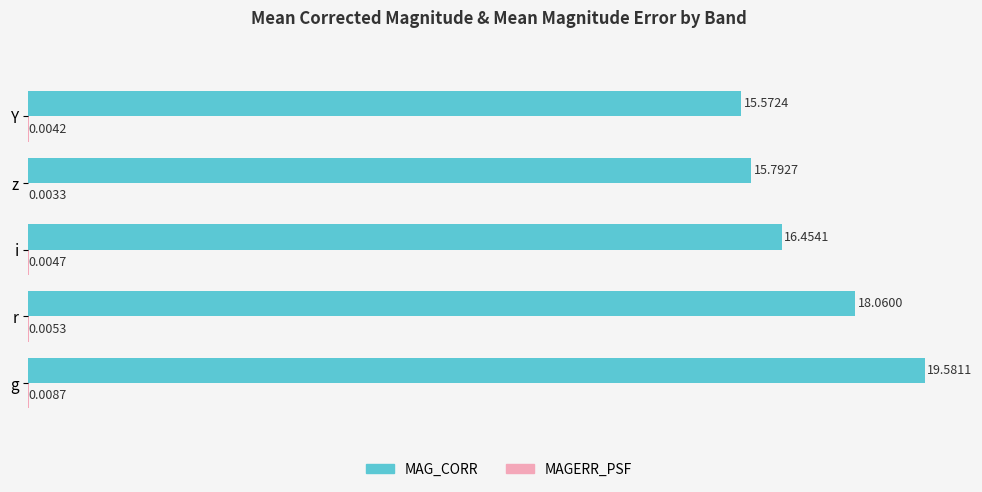

What is the sum of all MAG_CORR values?

85.5